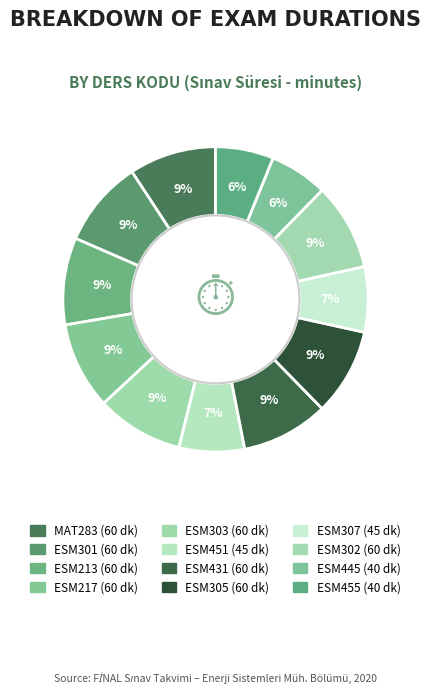

Is it true that ESM307 is 1% of the pie?

False